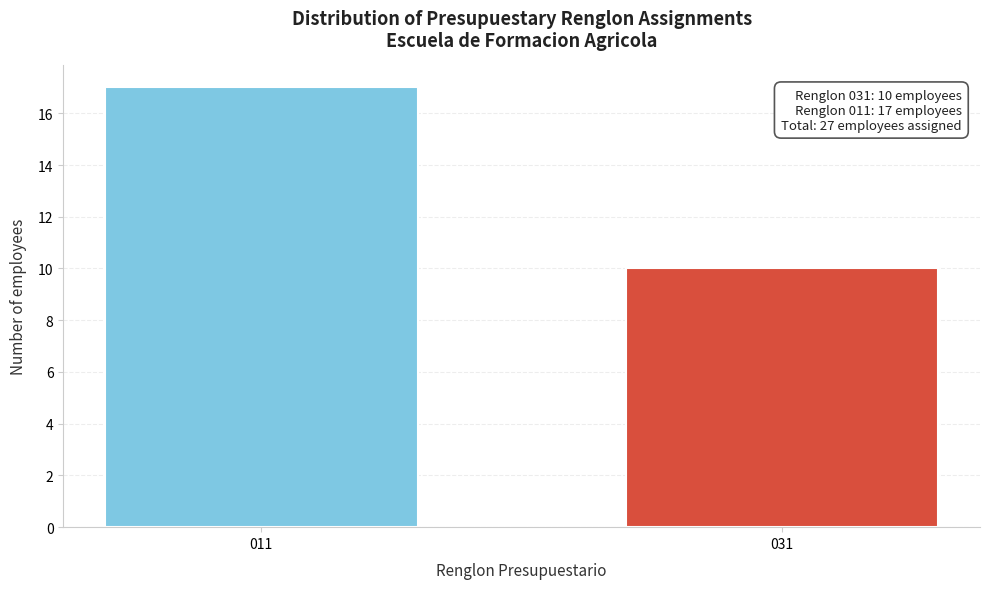

Reading left to right, what are all the values shown in this chart?

011=17	031=10